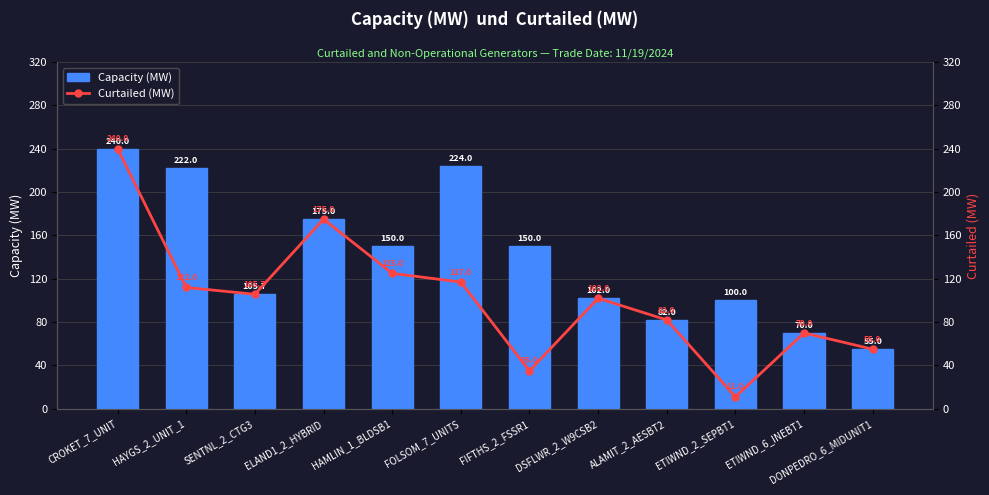

Are the bars grouped side by side (vs. stacked)?

Yes